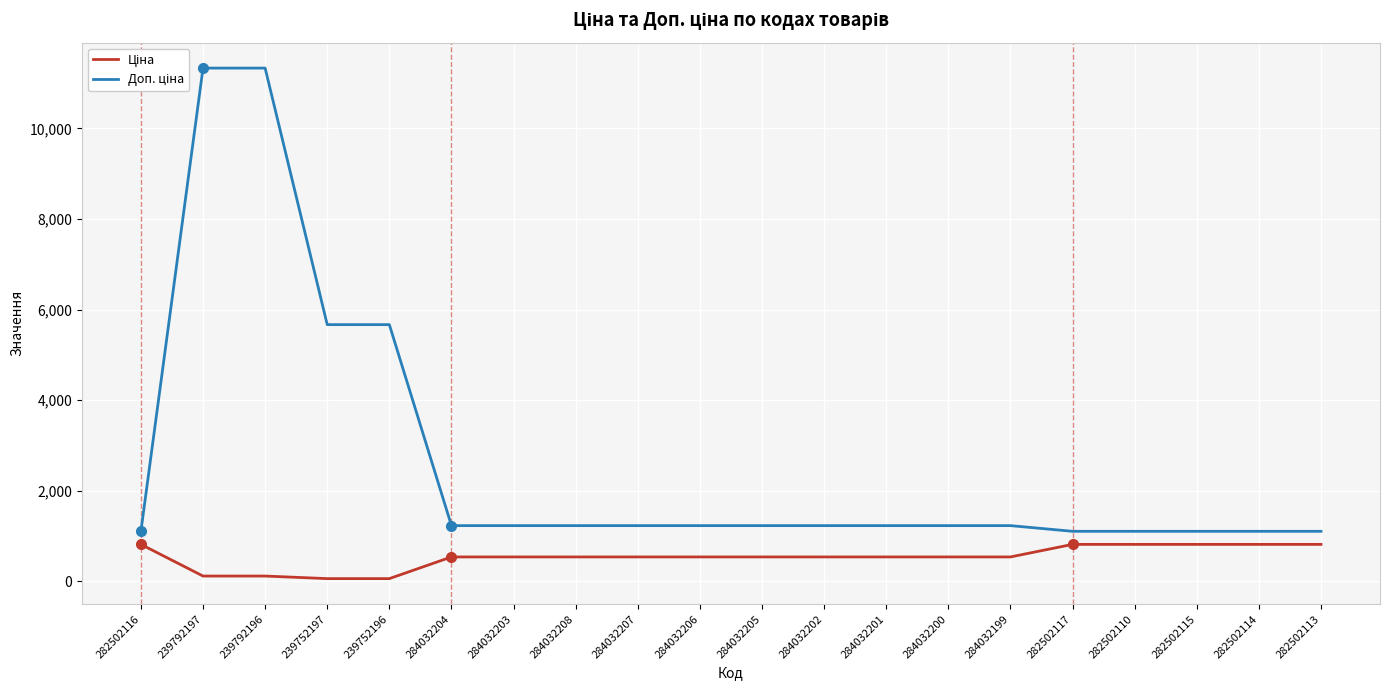

What is the maximum value shown in the chart?

11334.0